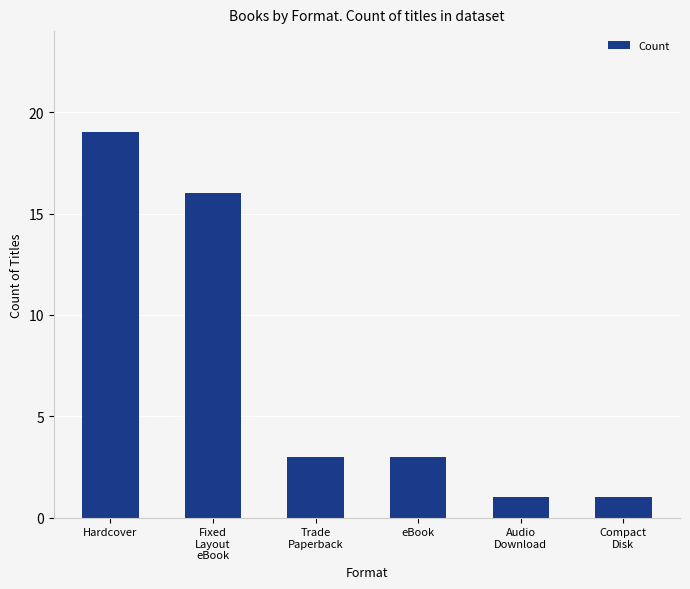

Between Hardcover and Audio
Download, which is larger?

Hardcover